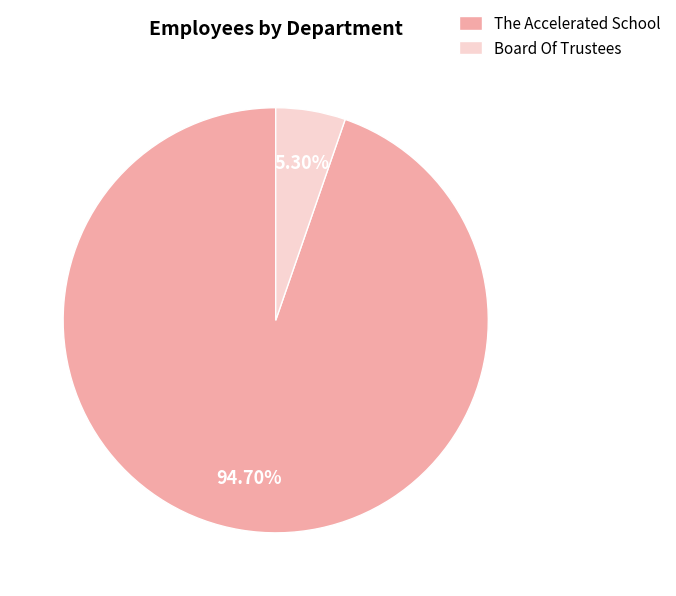

Which category has the biggest portion of the pie?

The Accelerated School